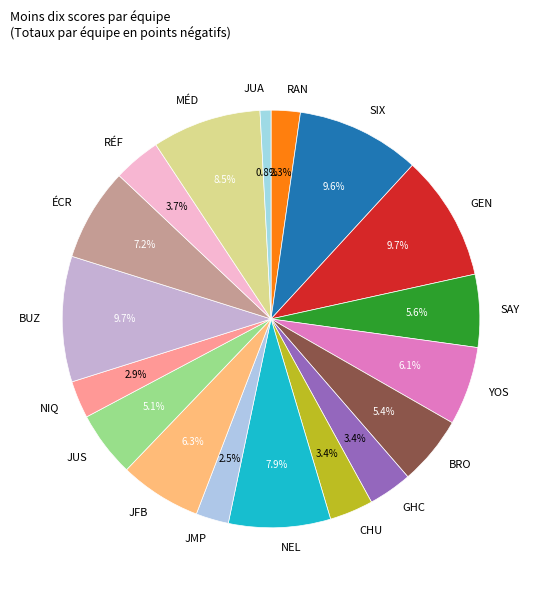

Combined, do SAY and BUZ account for over 50%?

No